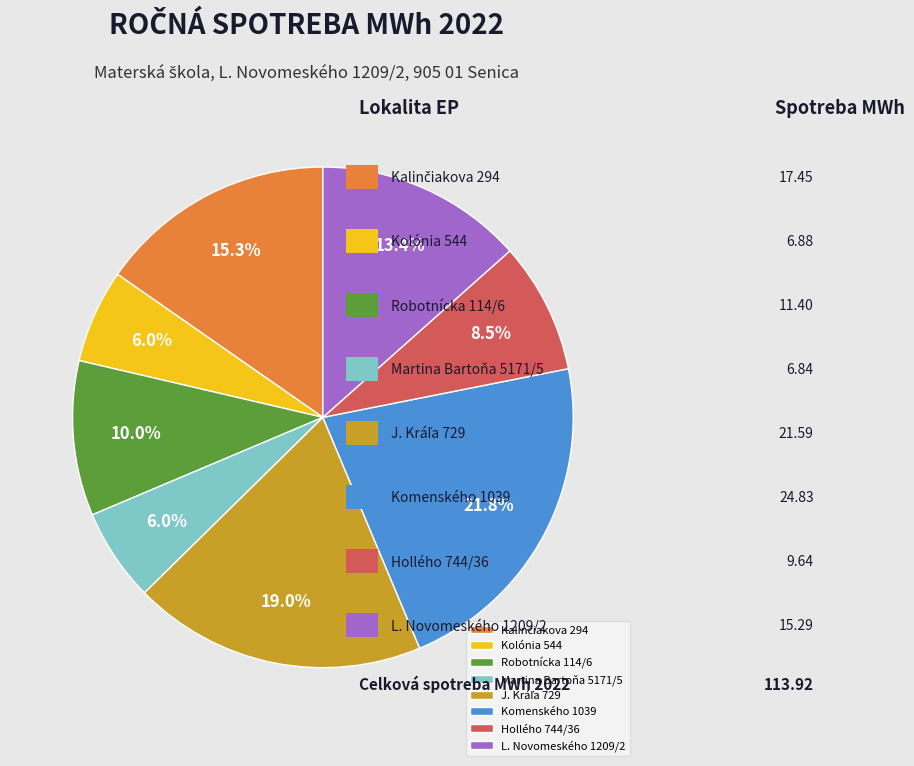

Which has a higher value, L. Novomeského 1209/2 or Robotnícka 114/6?

L. Novomeského 1209/2